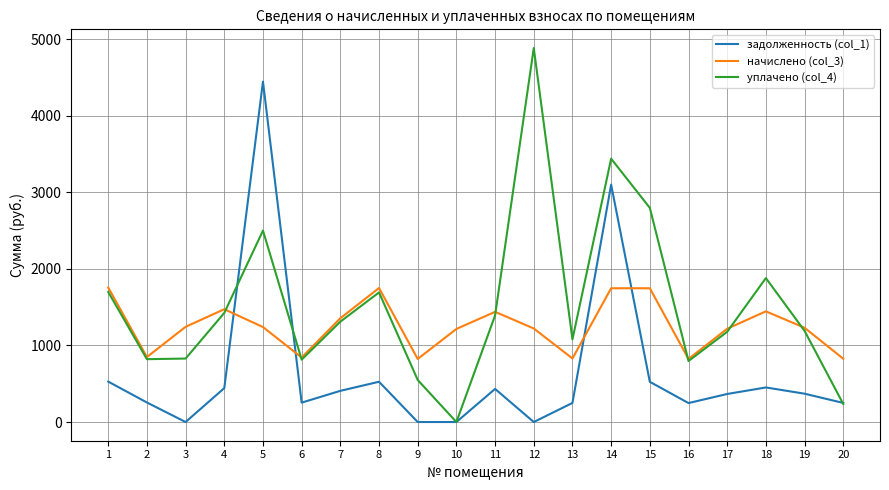

Between 1 and 12, which series saw the biggest shift?

уплачено (col_4)